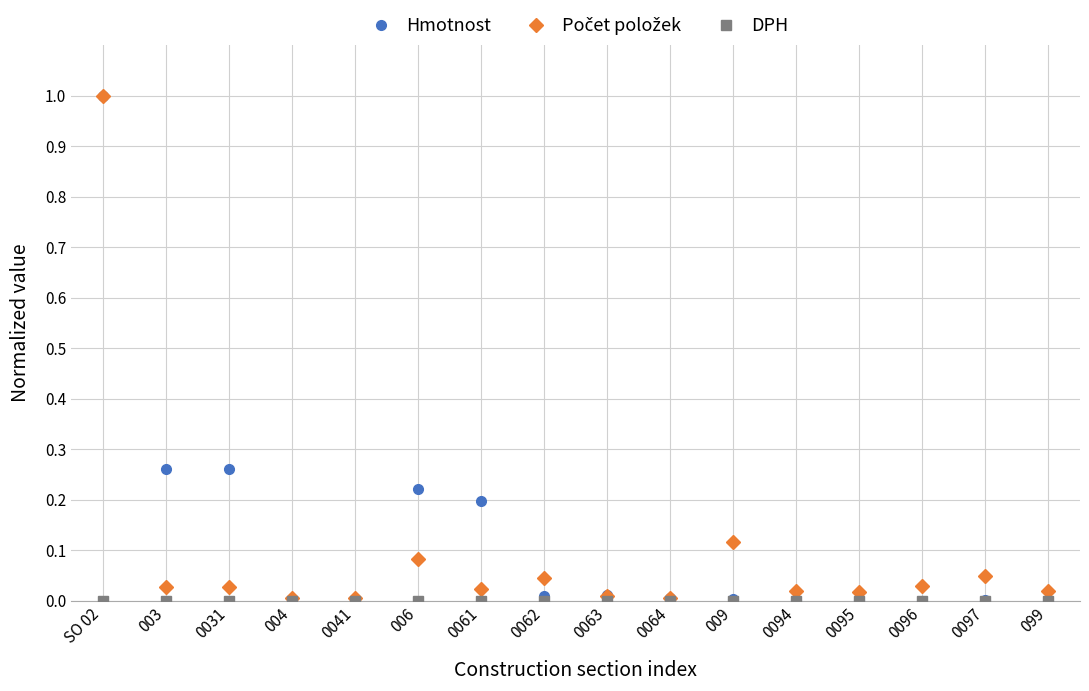

Which series changed the most between 0061 and 0096?

Hmotnost